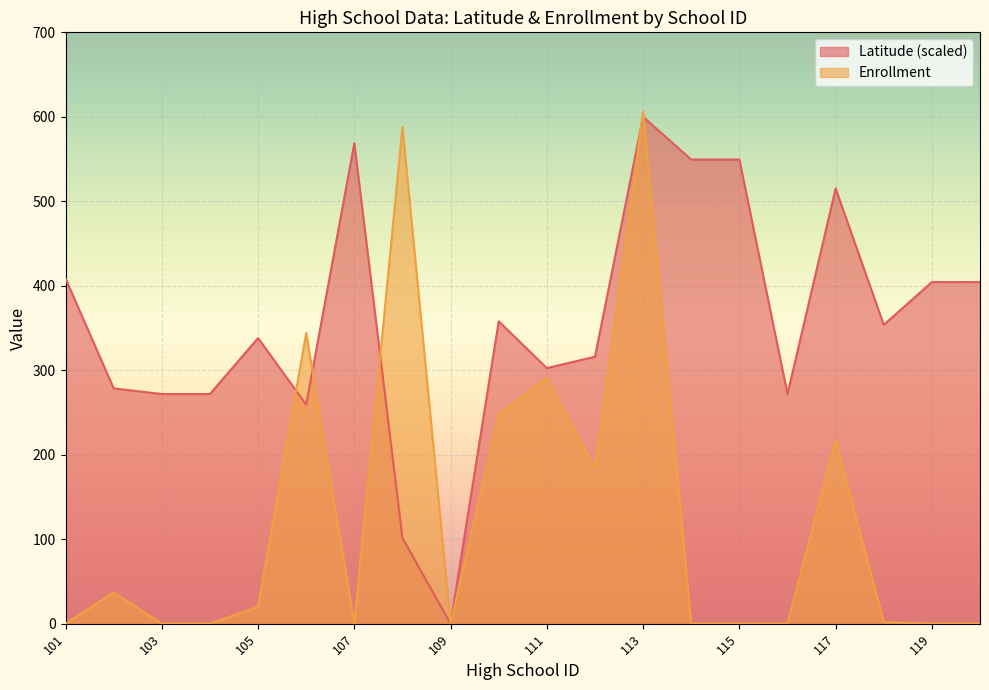

What is the value of the Latitude point at the 4th from the left?

271.8